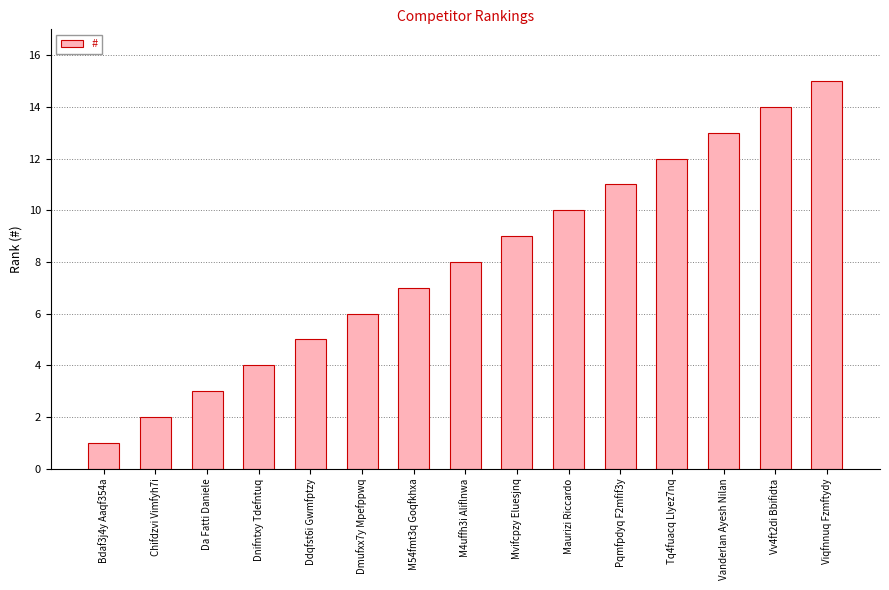

Reading right to left, what are all the values shown in this chart?

15	14	13	12	11	10	9	8	7	6	5	4	3	2	1